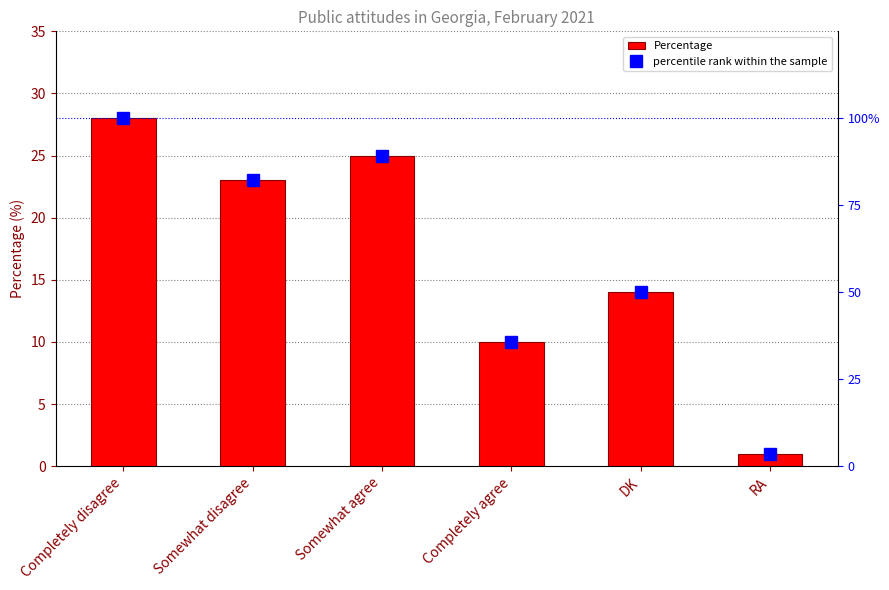

What is the label of the 6th bar from the left?

RA